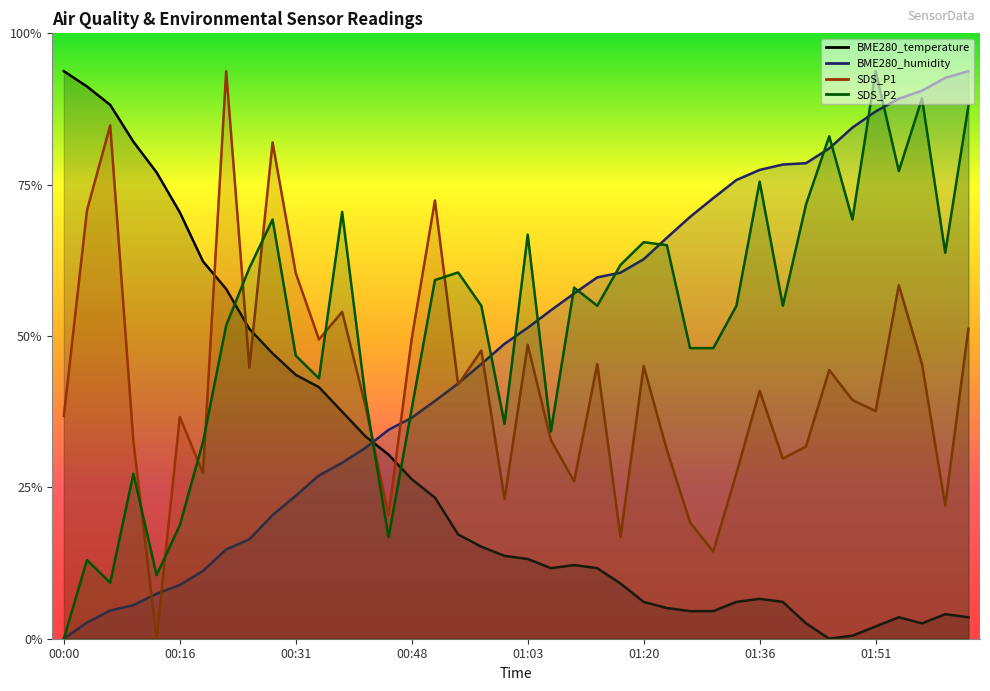

What are all the series names shown in the legend?

BME280_temperature, BME280_humidity, SDS_P1, SDS_P2